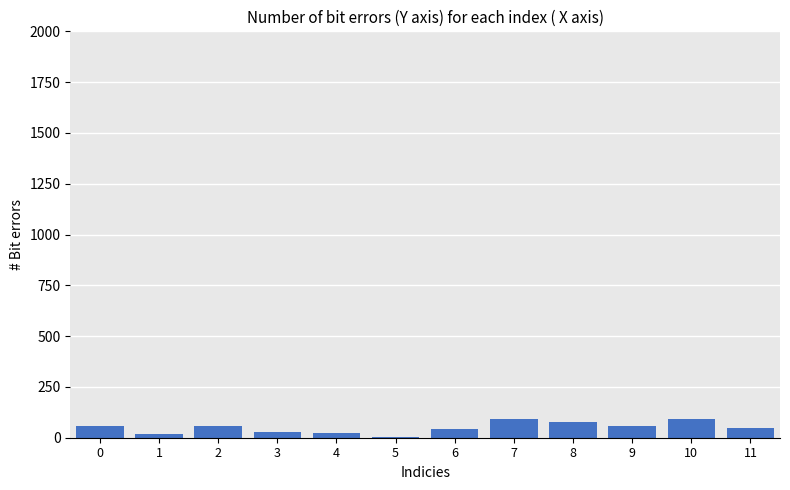

What value does the data have at 10, to the nearest 10?

90